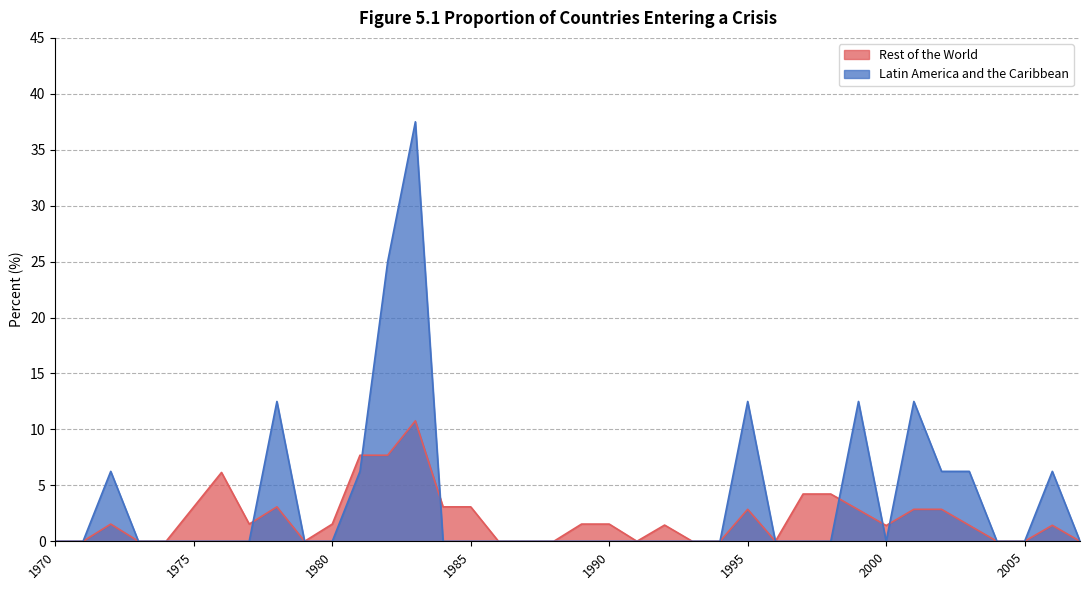

Rank the categories by Latin America and the Caribbean value from highest to lowest.

1983, 1982, 1978, 1995, 1999, 2001, 1972, 1981, 2002, 2003, 2006, 1970, 1971, 1973, 1974, 1975, 1976, 1977, 1979, 1980, 1984, 1985, 1986, 1987, 1988, 1989, 1990, 1991, 1992, 1993, 1994, 1996, 1997, 1998, 2000, 2004, 2005, 2007